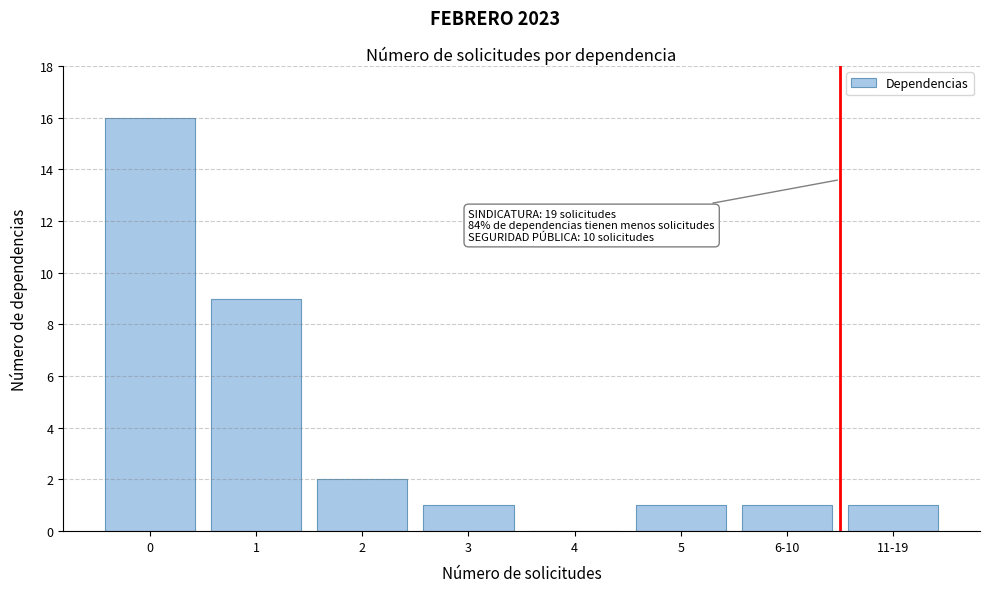

Reading left to right, transcribe all the data shown in this chart.

0=16	1=9	2=2	3=1	4=0	5=1	6-10=1	11-19=1